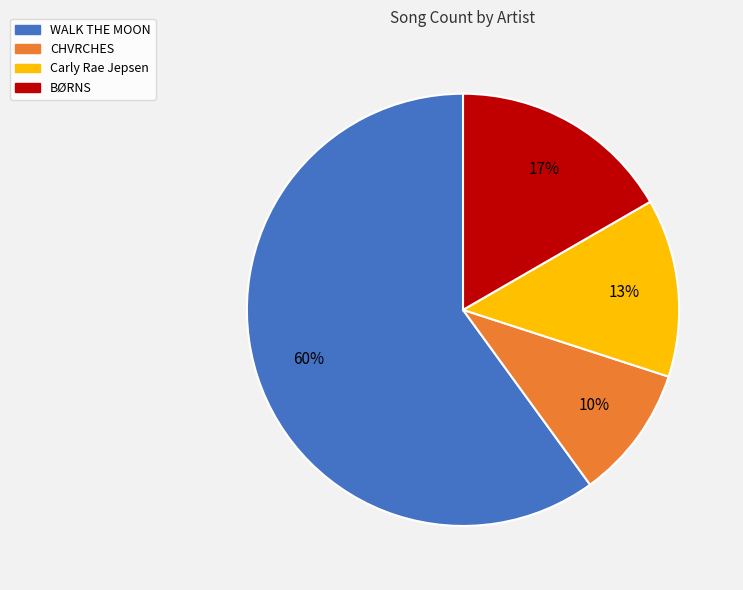

Which has a higher value, CHVRCHES or Carly Rae Jepsen?

Carly Rae Jepsen